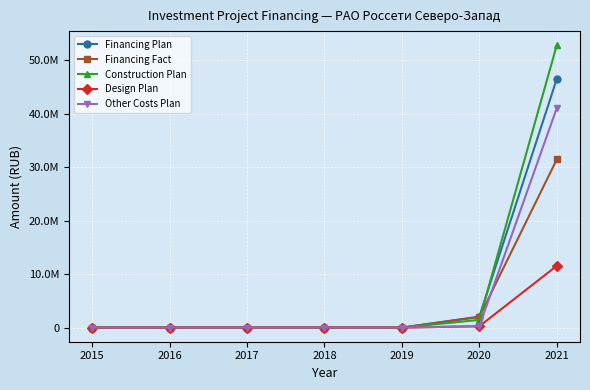

Is this an area chart (filled region under the line)?

No